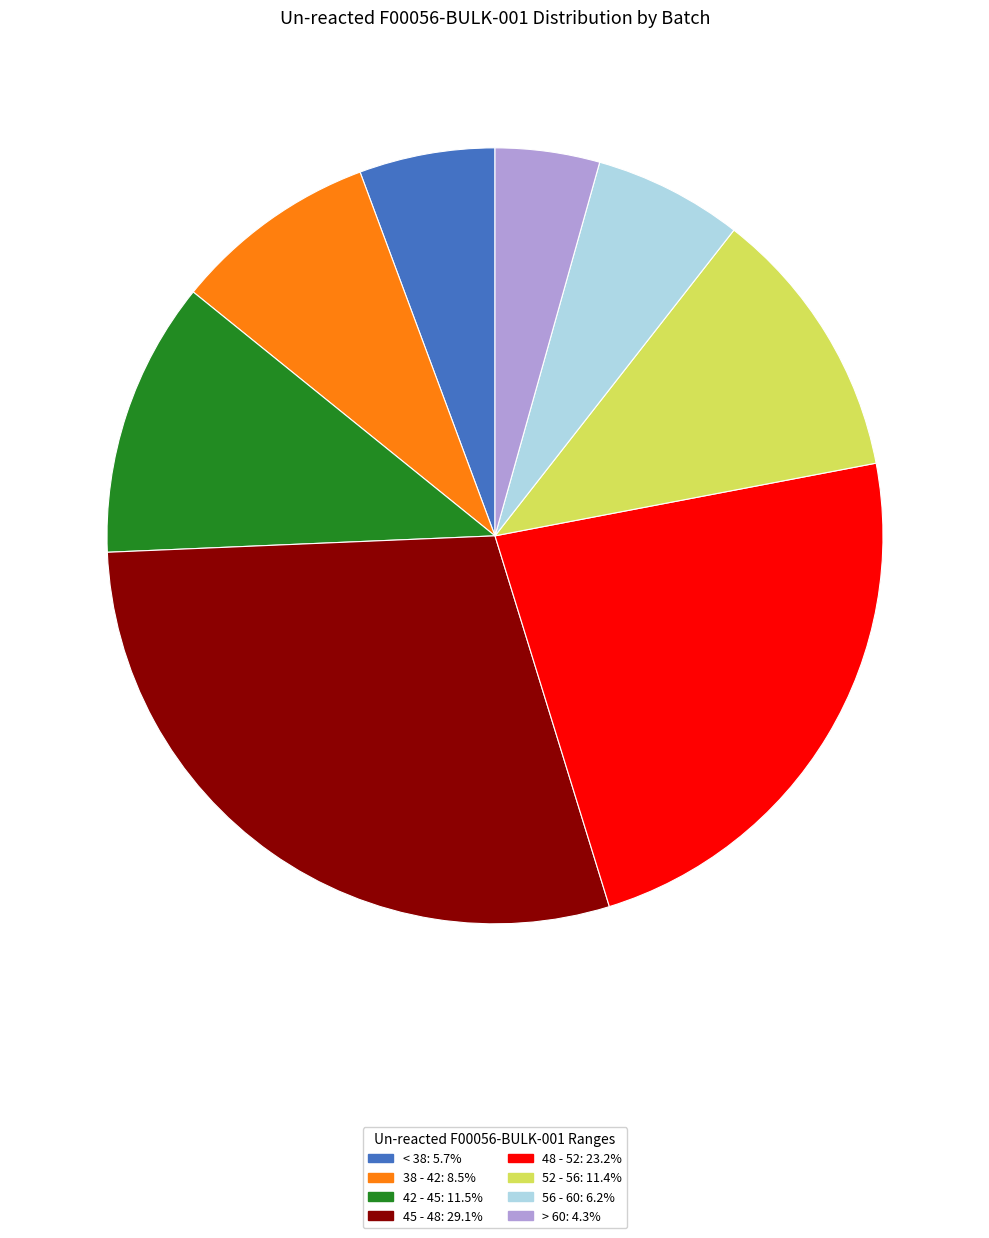

Is there a majority slice in this chart?

No